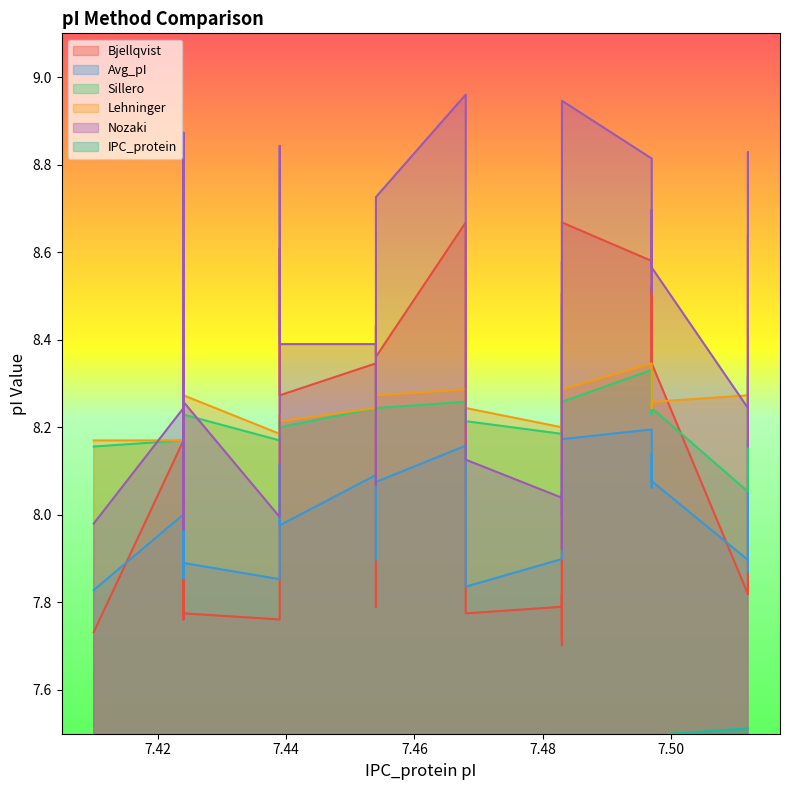

Is the value of Lehninger at 7.483 greater than the value of Sillero at 7.483?

Yes